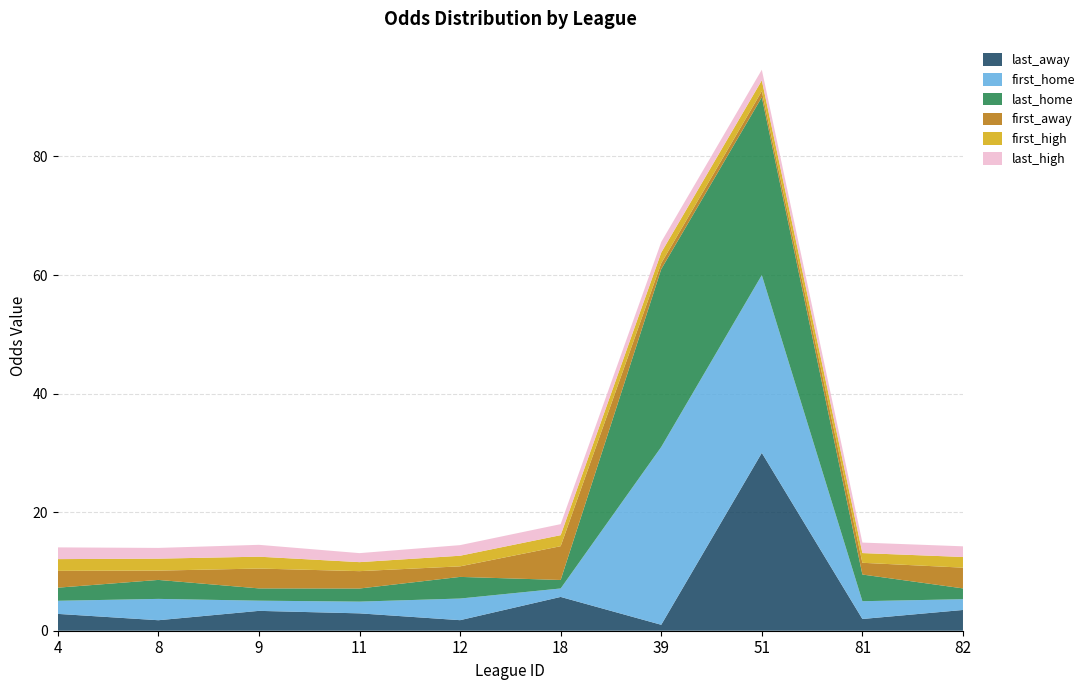

At which label does last_away reach its peak?

51